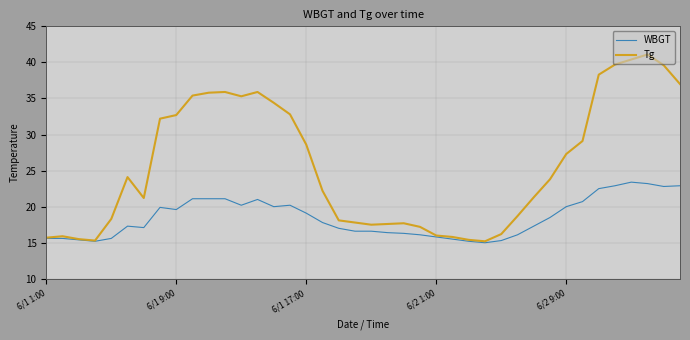

List the series in order of their peak value, highest first.

Tg, WBGT